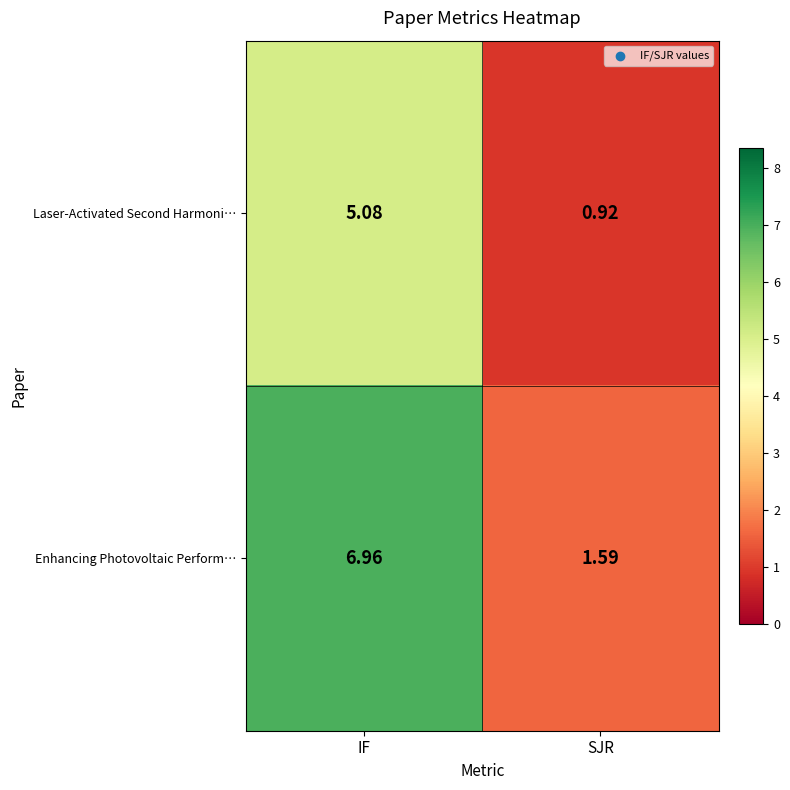

At IF, list the series in order from largest to smallest.

Enhancing Photovoltaic Perform…, Laser-Activated Second Harmoni…